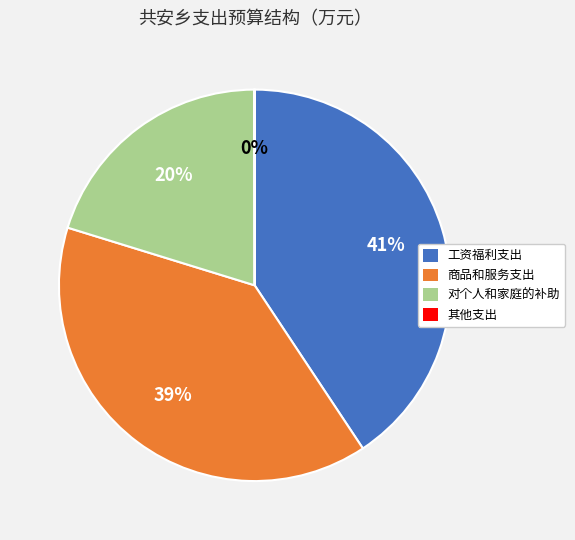

To the nearest percent, what is the combined percentage of 对个人和家庭的补助 and 商品和服务支出?

59%